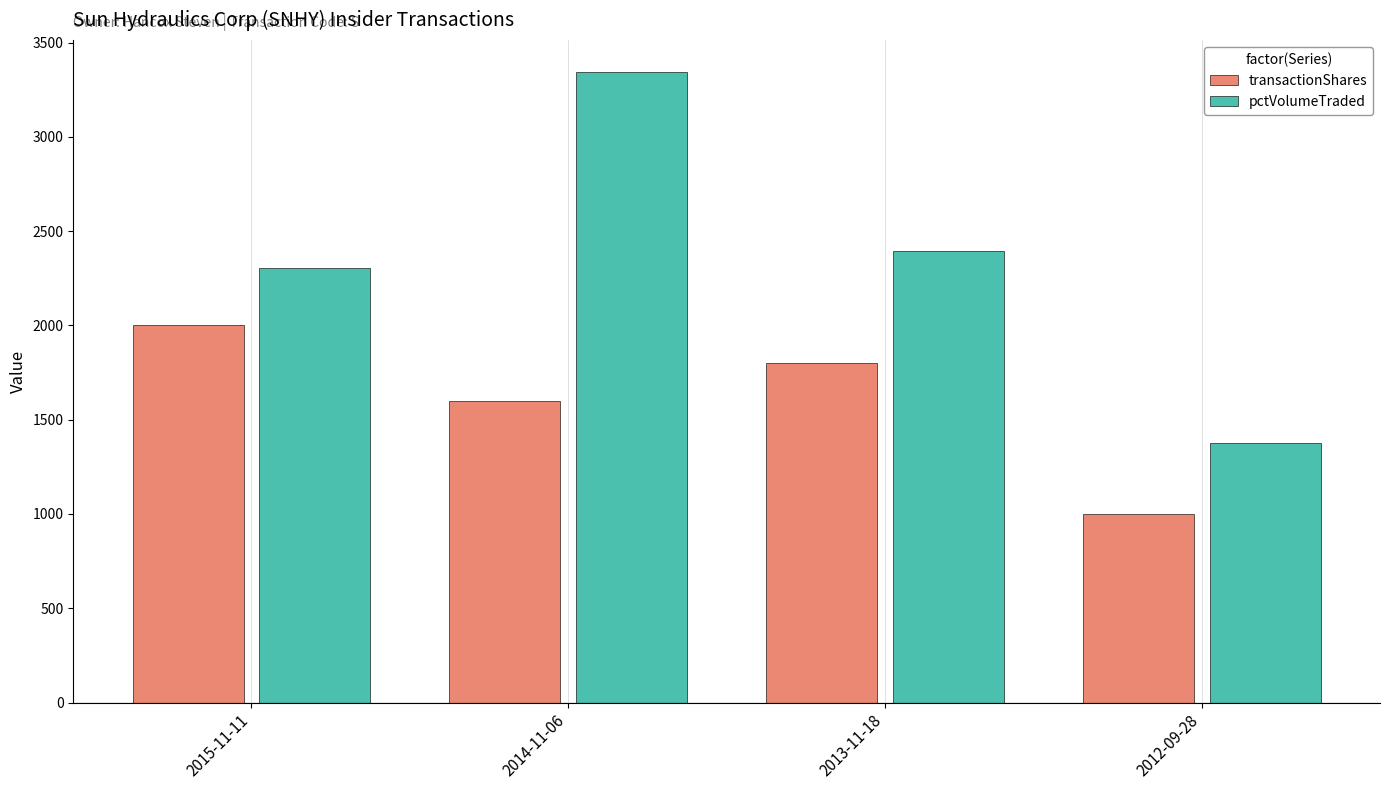

Which series changed the most between 2015-11-11 and 2012-09-28?

transactionShares